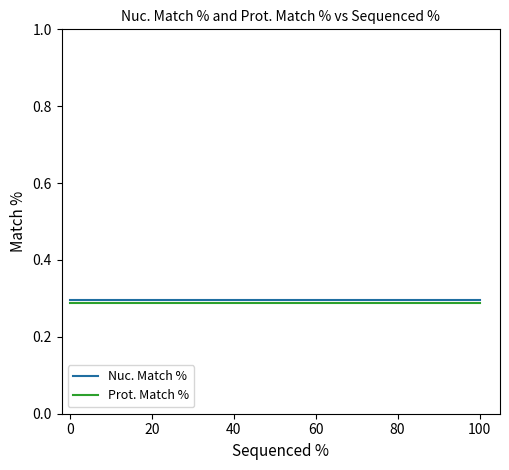

At how many categories does at least one series exceed 0?

3